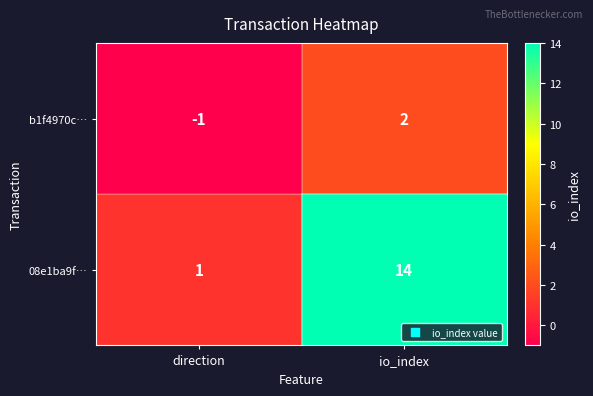

What is the spread (max minus min) of values at io_index?

12